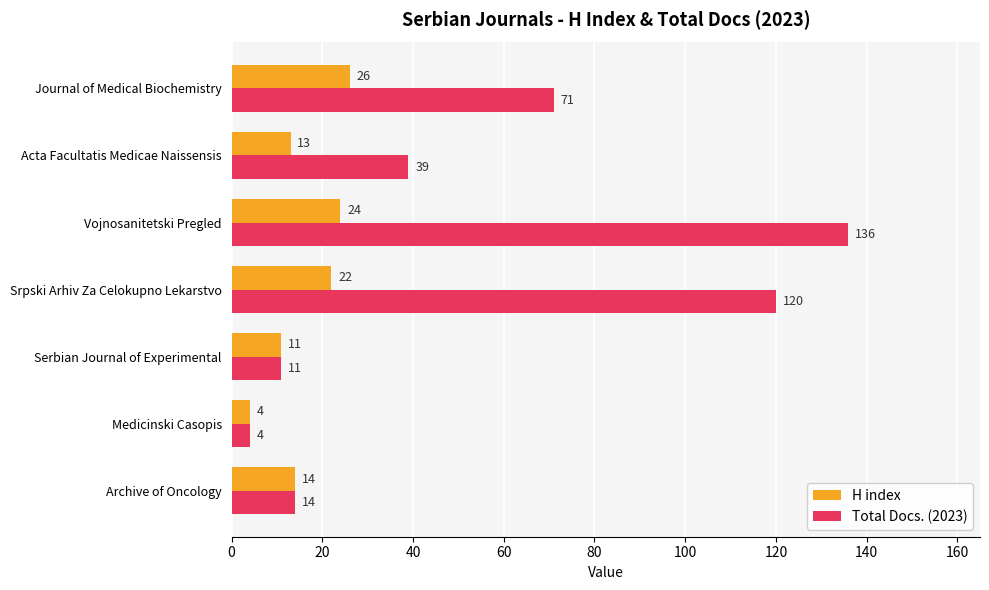

The value of H index at Serbian Journal of Experimental is 11. True or false?

True